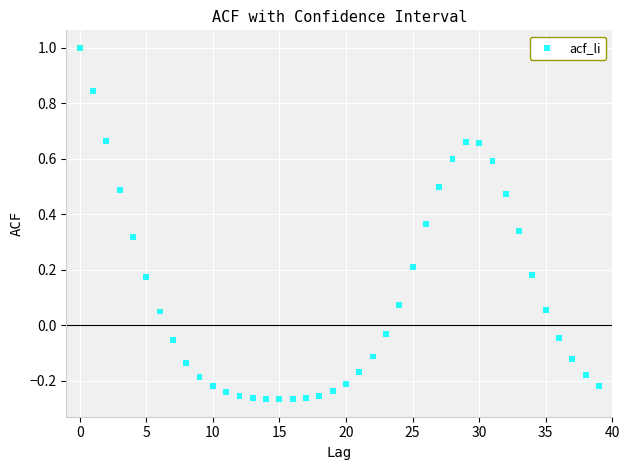

What is the range of Y values (max minus min)?

1.3